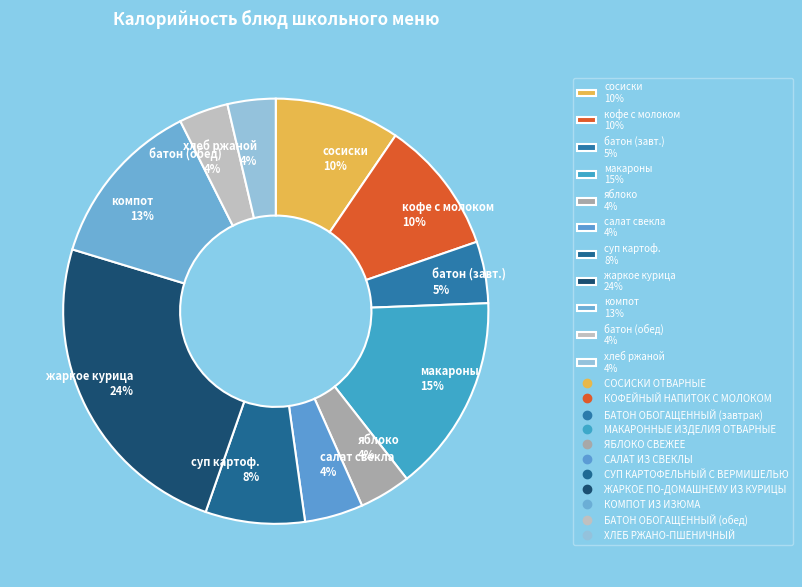

Does суп картоф. 8% represent more than half of the total?

No